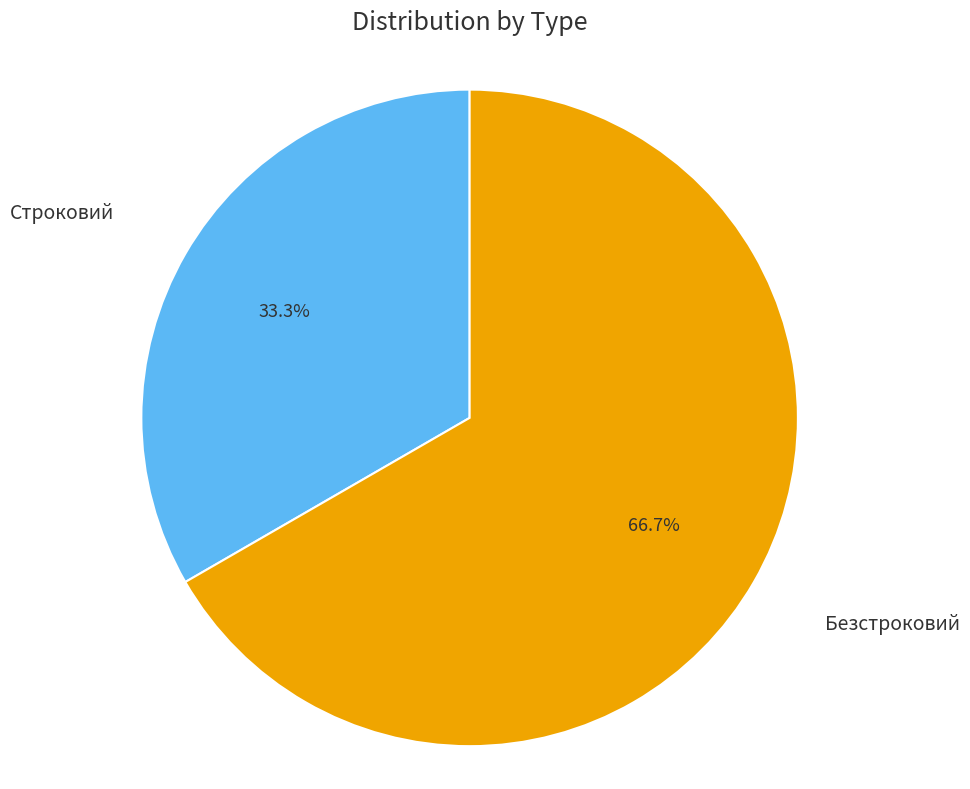

What percentage is the Безстроковий slice, to the nearest percent?

67%